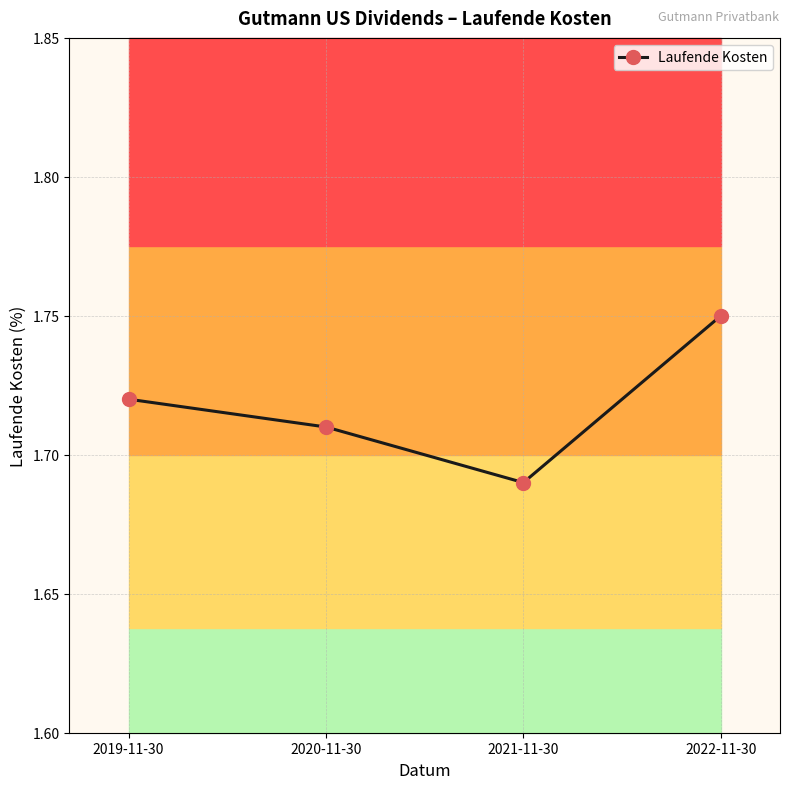

List the labels in order of value, smallest first.

2021-11-30, 2020-11-30, 2019-11-30, 2022-11-30